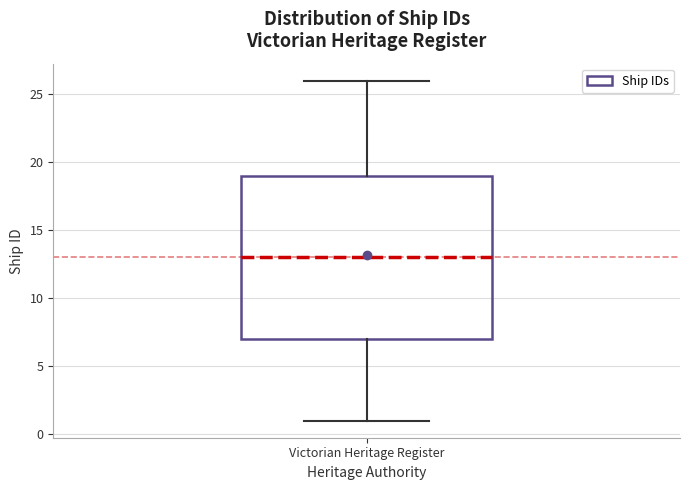

Where does the upper whisker of the box for Victorian Heritage Register end on the y-axis? The values are not printed on the chart, so give them approximately, as read against the axis.

26